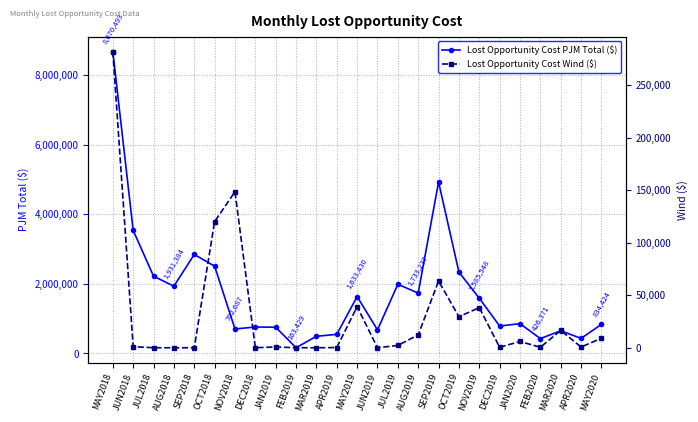

Which series changed the most between NOV2018 and JUL2019?

Lost Opportunity Cost PJM Total ($)